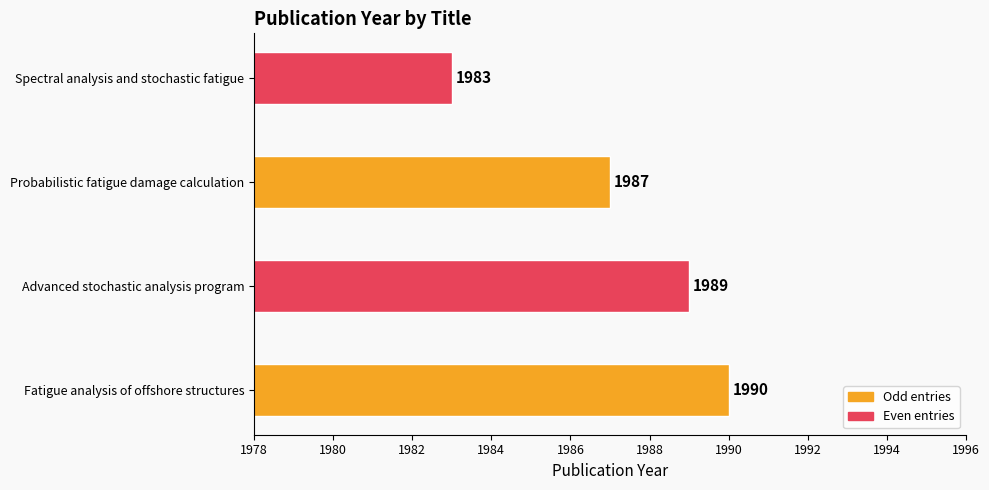

What is the greatest value displayed?

1990